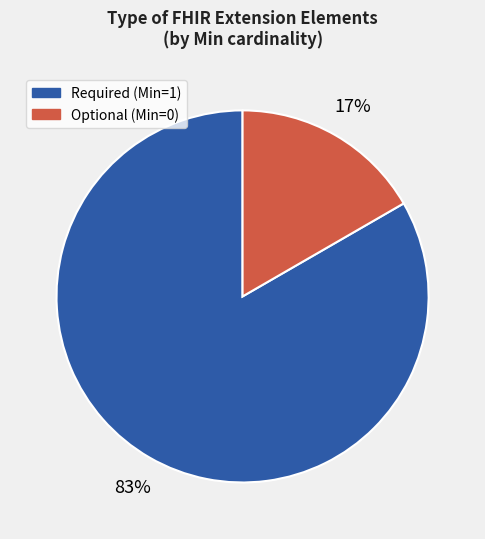

Count the number of slices in the pie.

2